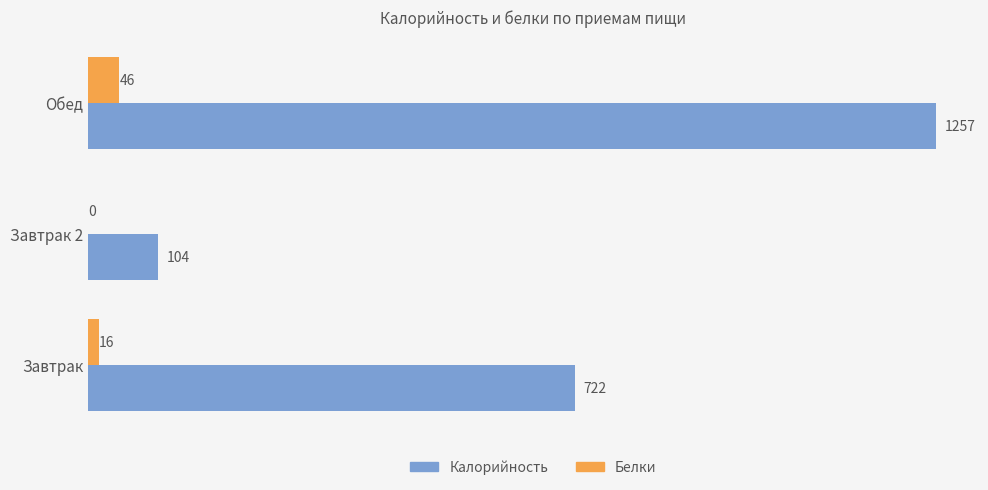

Between Завтрак 2 and Обед, which series saw the biggest shift?

Калорийность